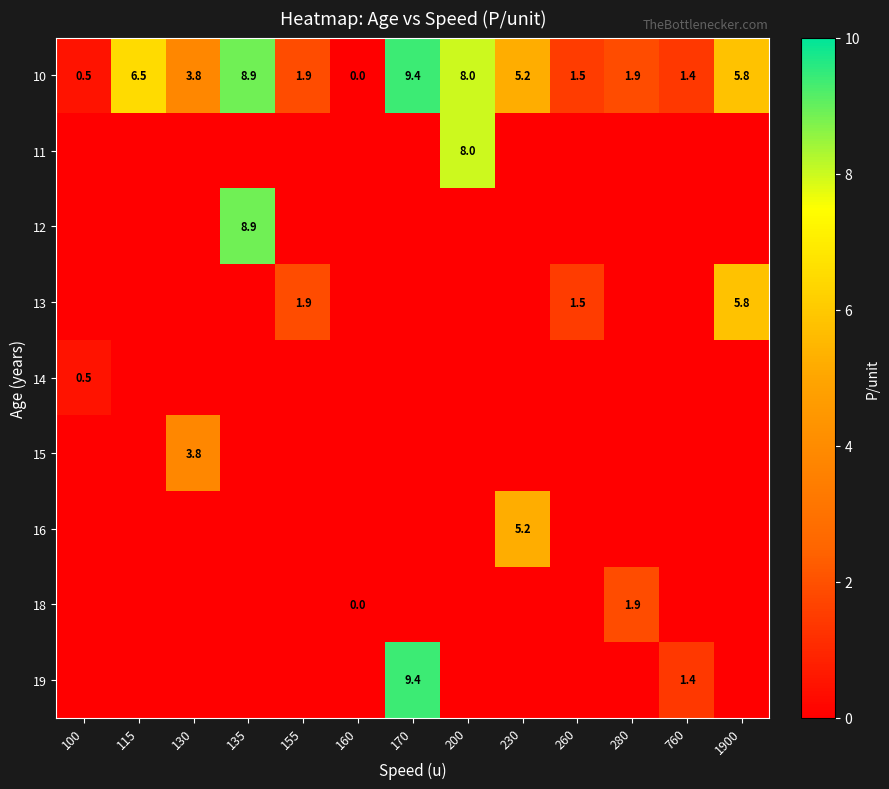

At which label is 10 closest to 4?

130